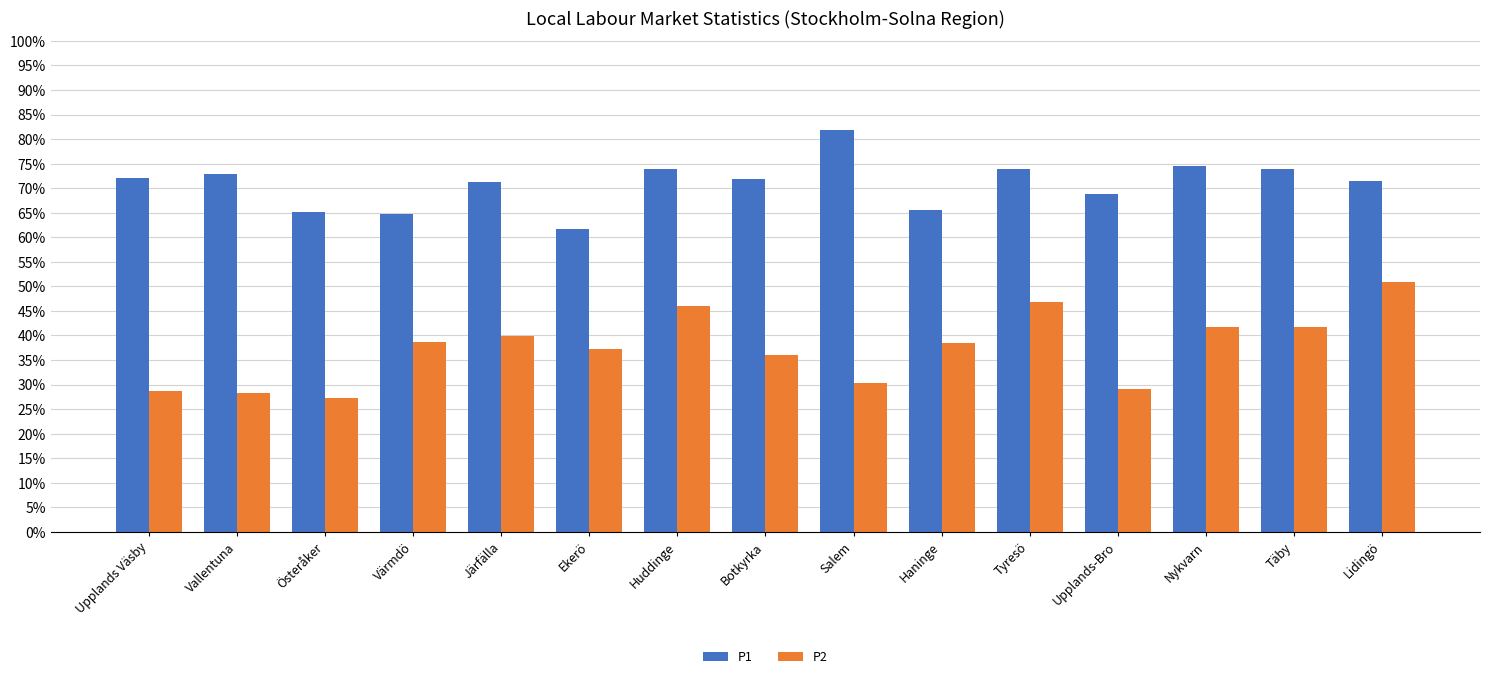

Reading right to left, what are all the values shown in this chart?

P1: Lidingö=0.7	Täby=0.7	Nykvarn=0.7	Upplands-Bro=0.7	Tyresö=0.7	Haninge=0.7	Salem=0.8	Botkyrka=0.7	Huddinge=0.7	Ekerö=0.6	Järfälla=0.7	Värmdö=0.6	Österåker=0.7	Vallentuna=0.7	Upplands Väsby=0.7
P2: Lidingö=0.5	Täby=0.4	Nykvarn=0.4	Upplands-Bro=0.3	Tyresö=0.5	Haninge=0.4	Salem=0.3	Botkyrka=0.4	Huddinge=0.5	Ekerö=0.4	Järfälla=0.4	Värmdö=0.4	Österåker=0.3	Vallentuna=0.3	Upplands Väsby=0.3